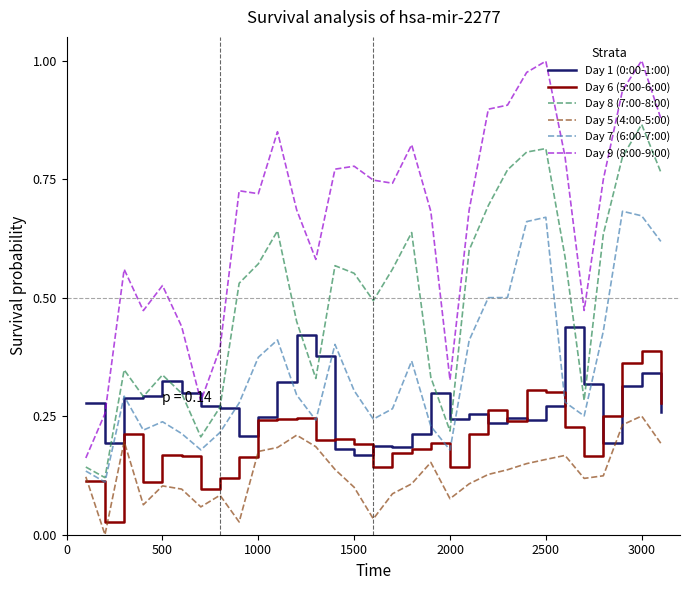

Which series has the widest spread of values?

Day 9 (8:00-9:00)